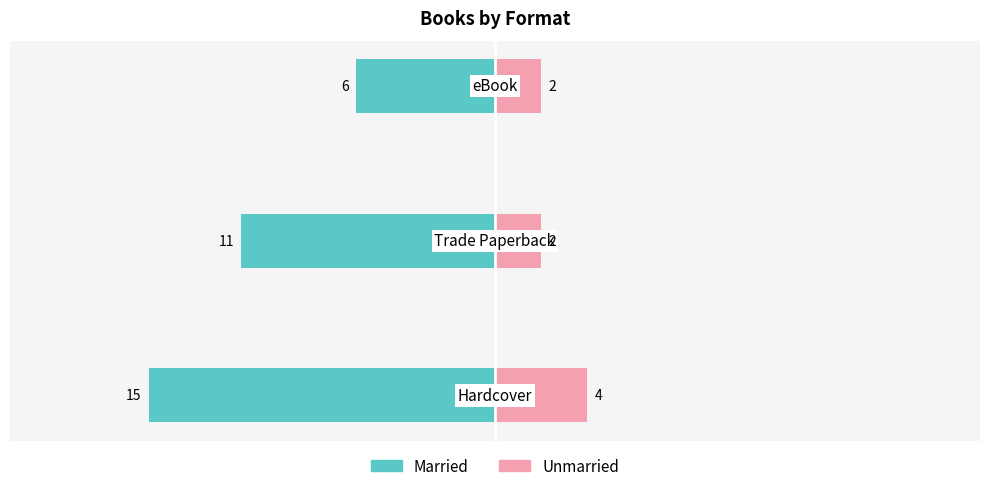

Between −25 and −15, which series saw the biggest shift?

Married